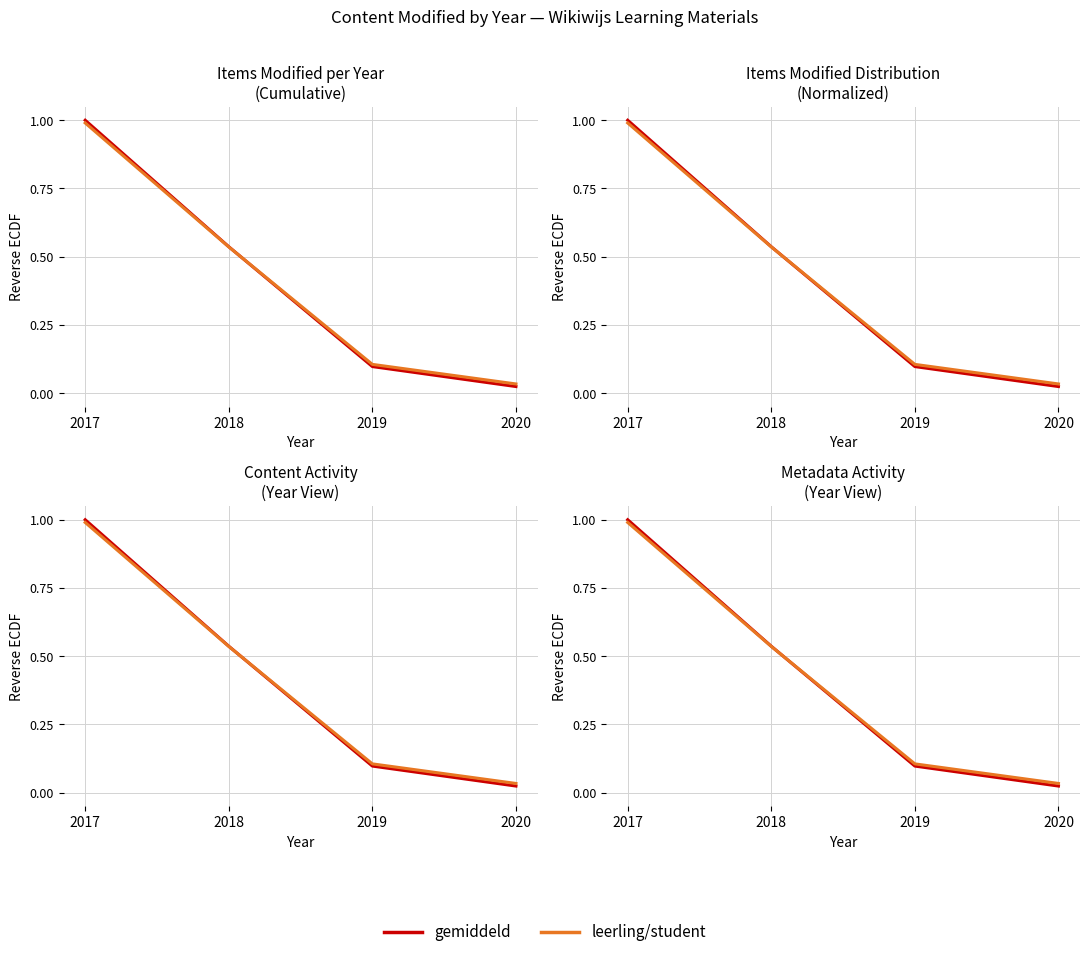

At which label does leerling/student reach its peak?

2017